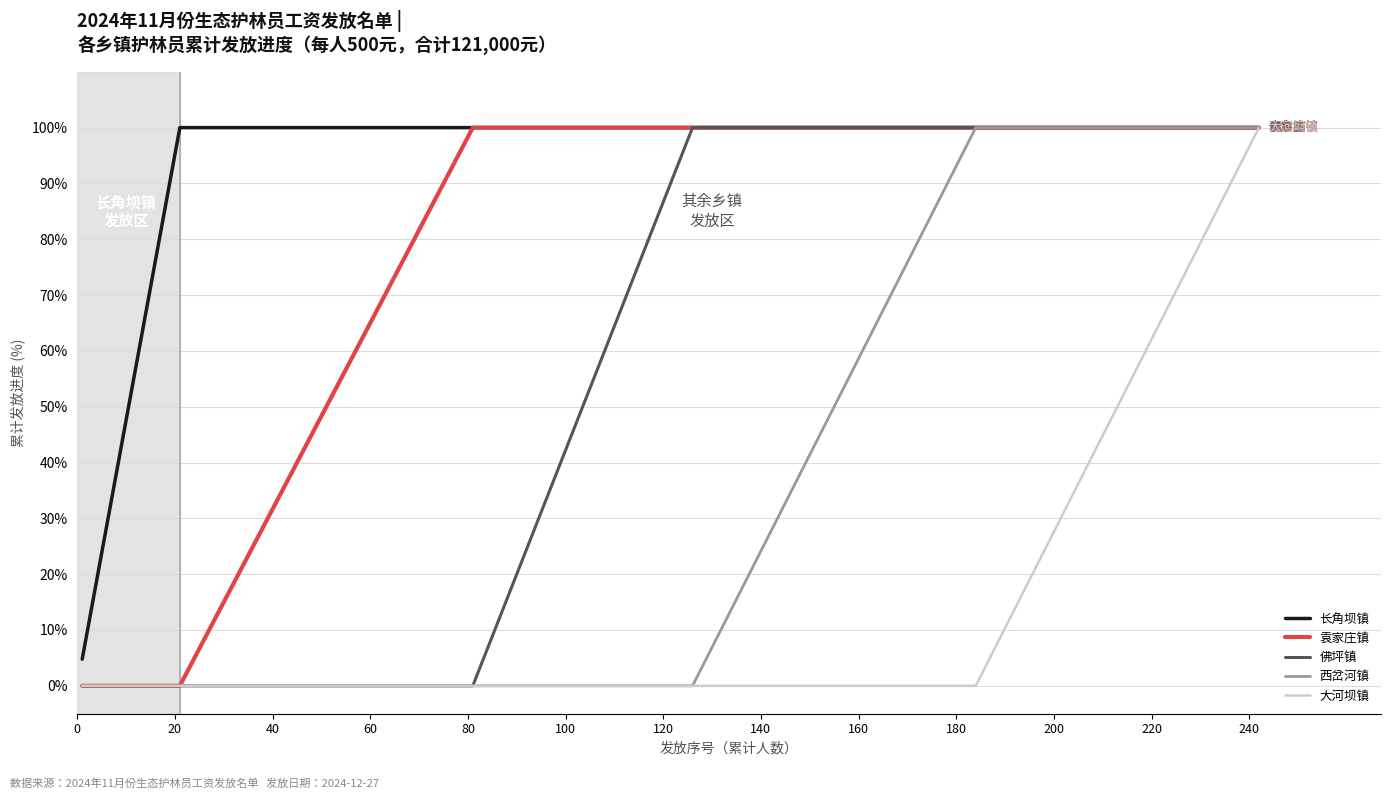

How many series are shown in this chart?

5